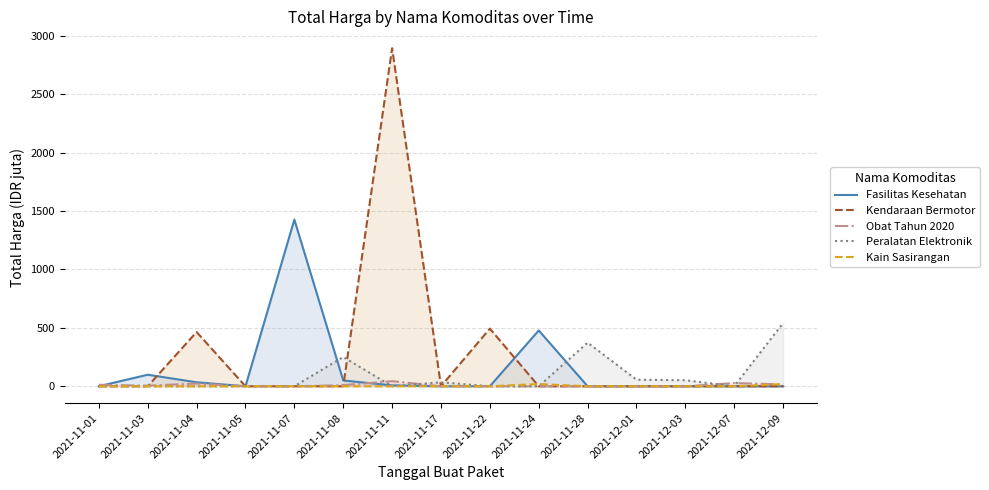

Reading right to left, extract all data points from this chart.

Fasilitas Kesehatan: 0.0	0.0	0.0	0.0	0.0	477.6	0.0	0.0	7.4	49.7	1425.9	0.0	34.0	98.8	0.3
Kendaraan Bermotor: 0.0	0.0	0.0	0.0	0.0	0.0	493.0	0.0	2892.1	0.0	0.0	0.0	464.0	0.0	0.0
Obat Tahun 2020: 15.5	27.4	0.0	0.0	0.0	0.0	0.0	0.0	43.9	9.2	0.0	0.0	23.7	5.1	12.5
Peralatan Elektronik: 541.1	0.0	51.6	56.2	373.4	0.0	0.0	34.3	0.0	250.3	0.0	0.0	0.0	0.0	0.0
Kain Sasirangan: 18.9	0.0	0.0	0.0	0.0	19.2	0.0	0.0	0.0	0.0	0.0	0.0	0.0	0.0	0.0